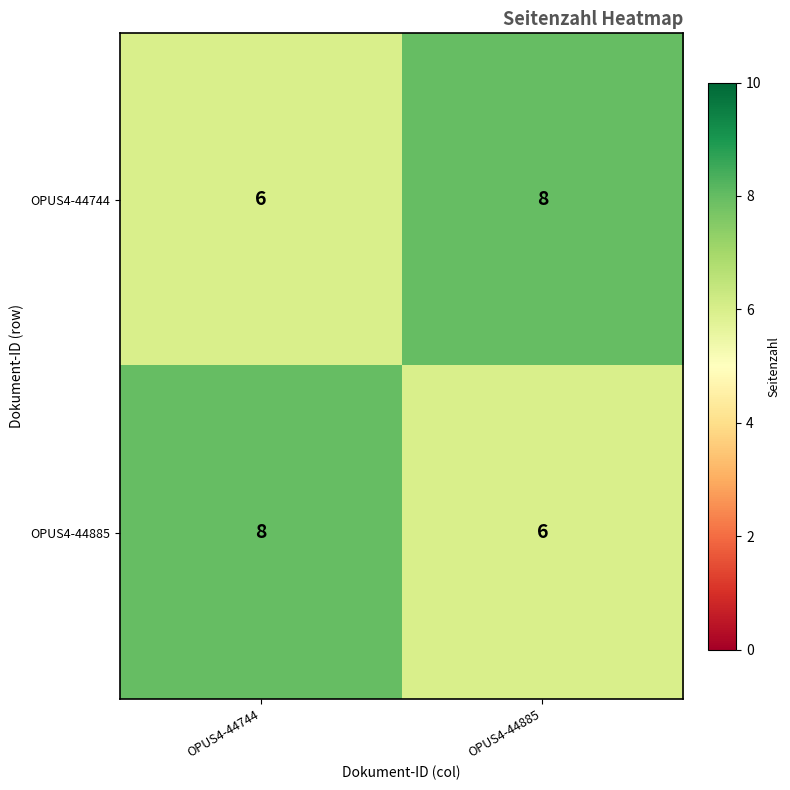

What value does the OPUS4-44744 series have at OPUS4-44885?

8